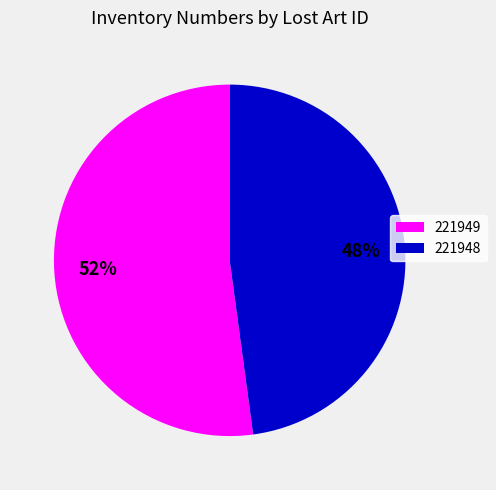

Combined, do 221948 and 221949 account for over 50%?

Yes